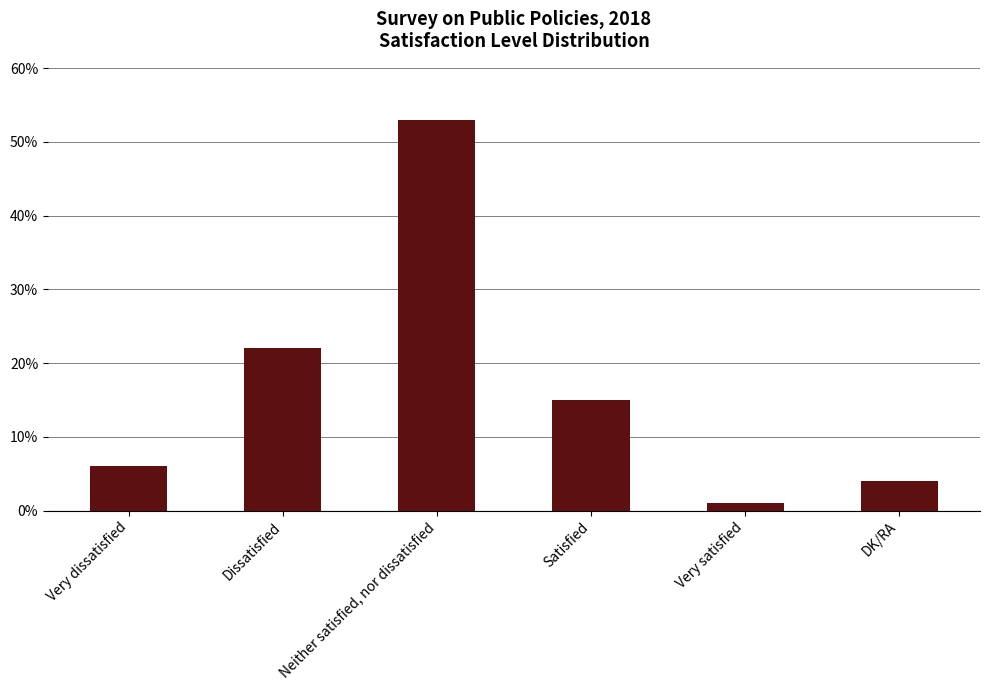

What is the average value?

17